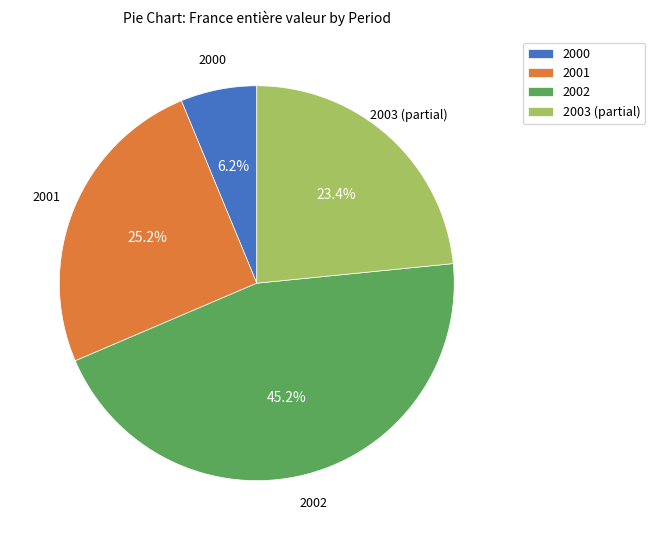

How much of the chart is everything except 2001?

74.8%